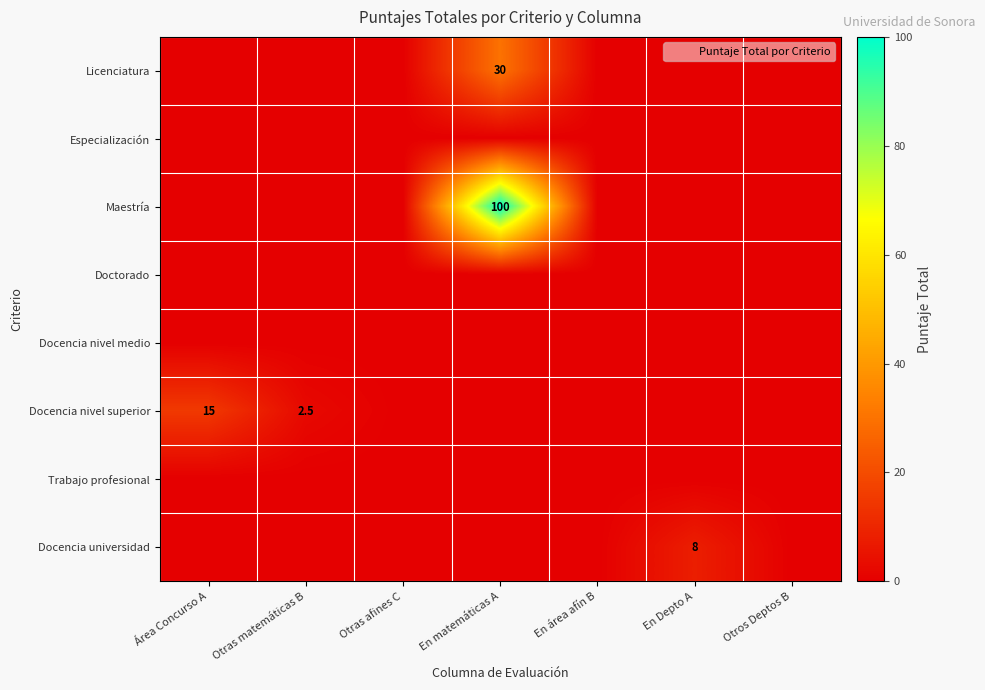

How many positive values does the Docencia universidad series have?

1